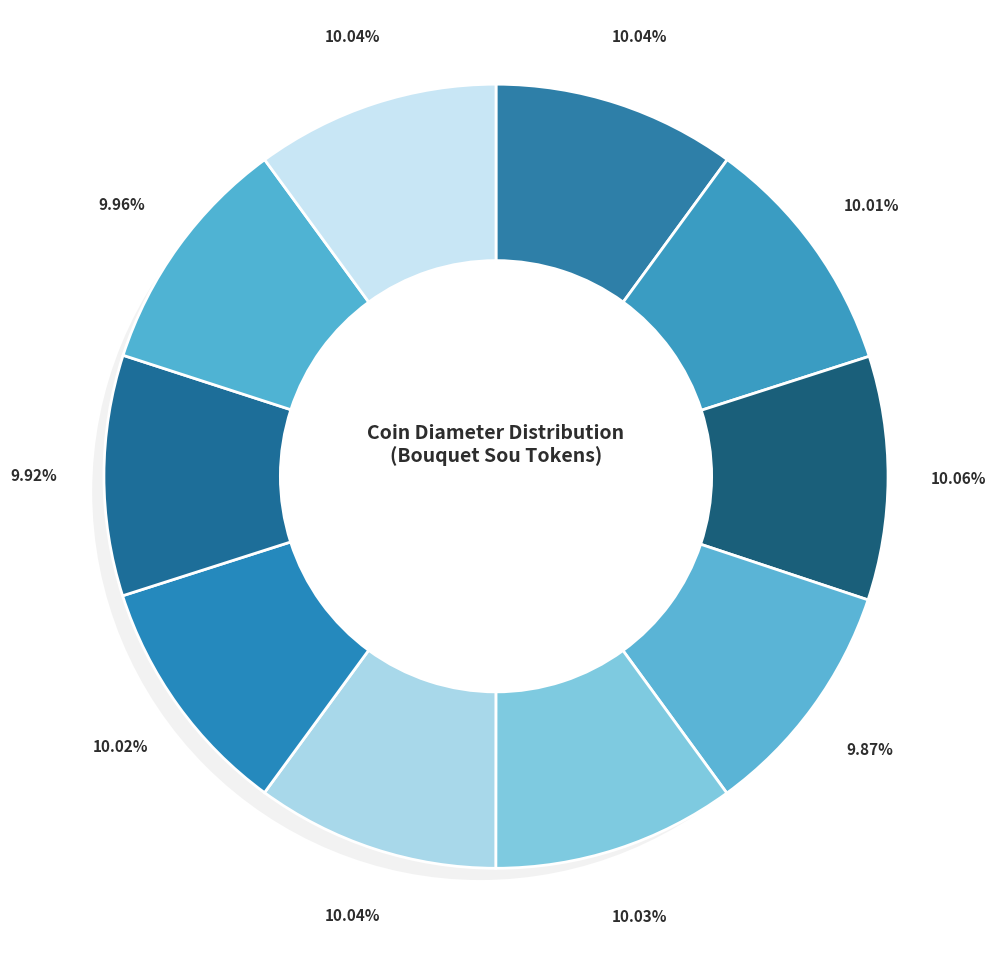

Is there a majority slice in this chart?

No